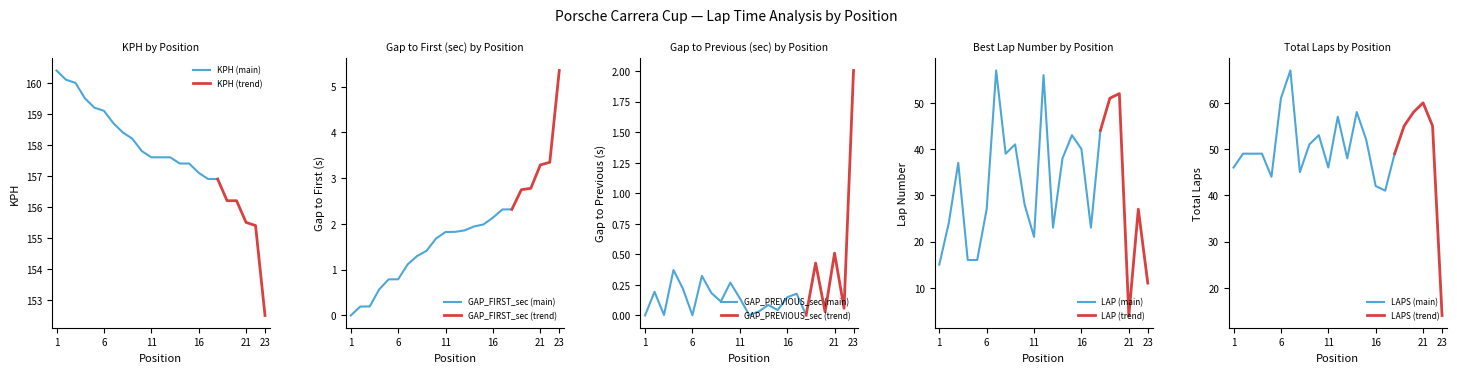

Count the number of data series in this chart.

5